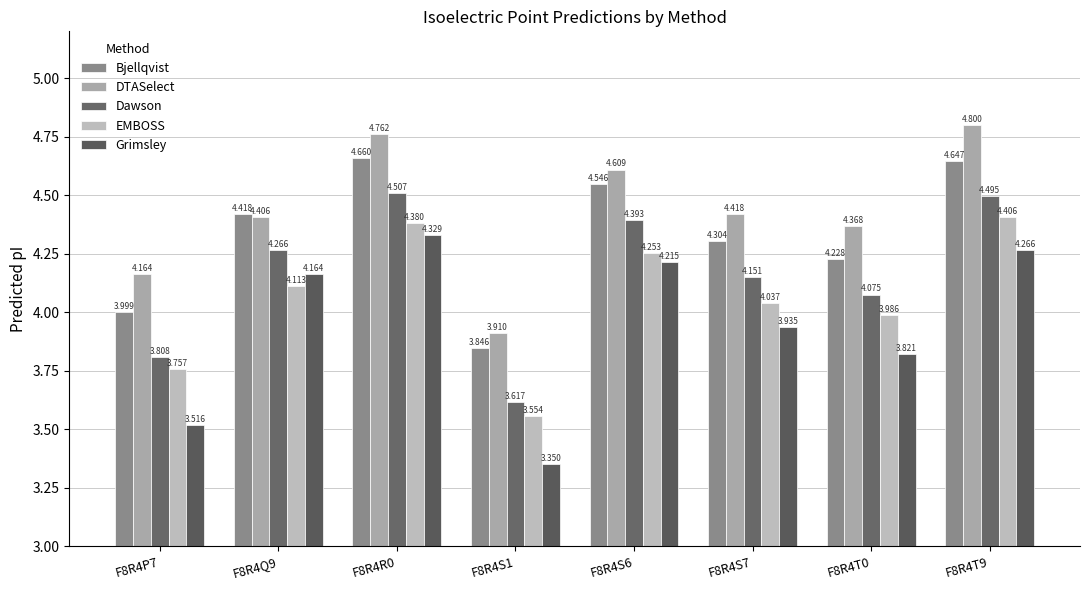

Reading left to right, extract all data points from this chart.

Bjellqvist: F8R4P7=4.0	F8R4Q9=4.4	F8R4R0=4.7	F8R4S1=3.8	F8R4S6=4.5	F8R4S7=4.3	F8R4T0=4.2	F8R4T9=4.6
DTASelect: F8R4P7=4.2	F8R4Q9=4.4	F8R4R0=4.8	F8R4S1=3.9	F8R4S6=4.6	F8R4S7=4.4	F8R4T0=4.4	F8R4T9=4.8
Dawson: F8R4P7=3.8	F8R4Q9=4.3	F8R4R0=4.5	F8R4S1=3.6	F8R4S6=4.4	F8R4S7=4.2	F8R4T0=4.1	F8R4T9=4.5
EMBOSS: F8R4P7=3.8	F8R4Q9=4.1	F8R4R0=4.4	F8R4S1=3.6	F8R4S6=4.3	F8R4S7=4.0	F8R4T0=4.0	F8R4T9=4.4
Grimsley: F8R4P7=3.5	F8R4Q9=4.2	F8R4R0=4.3	F8R4S1=3.4	F8R4S6=4.2	F8R4S7=3.9	F8R4T0=3.8	F8R4T9=4.3